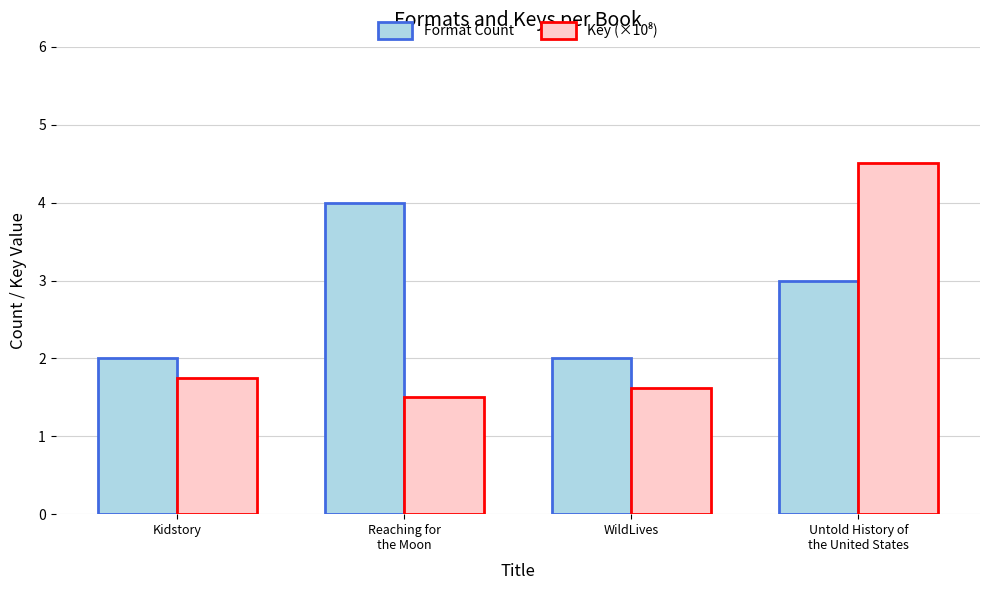

The Format Count series shows 1.3 at WildLives. True or false?

False